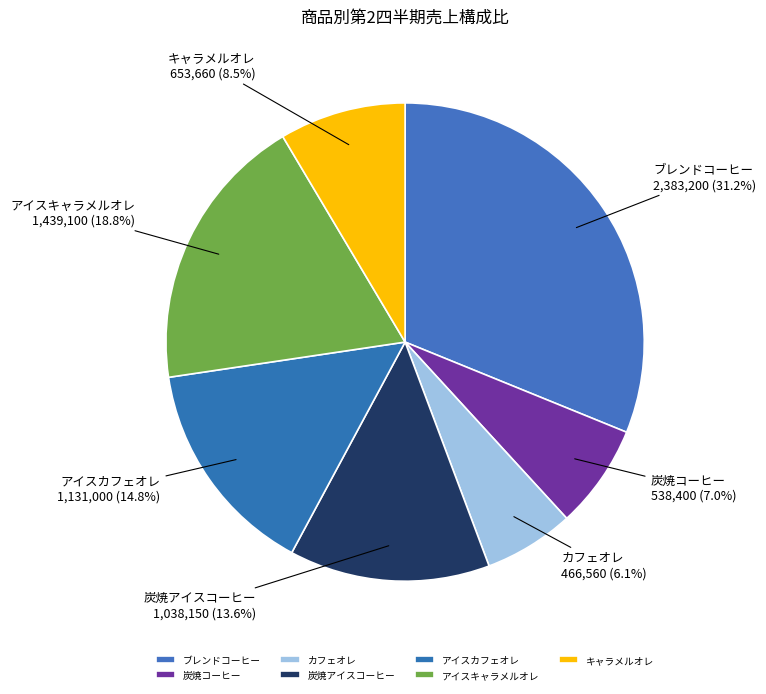

Approximately how many times larger is the value at 炭焼アイスコーヒー compared to カフェオレ?

2.2